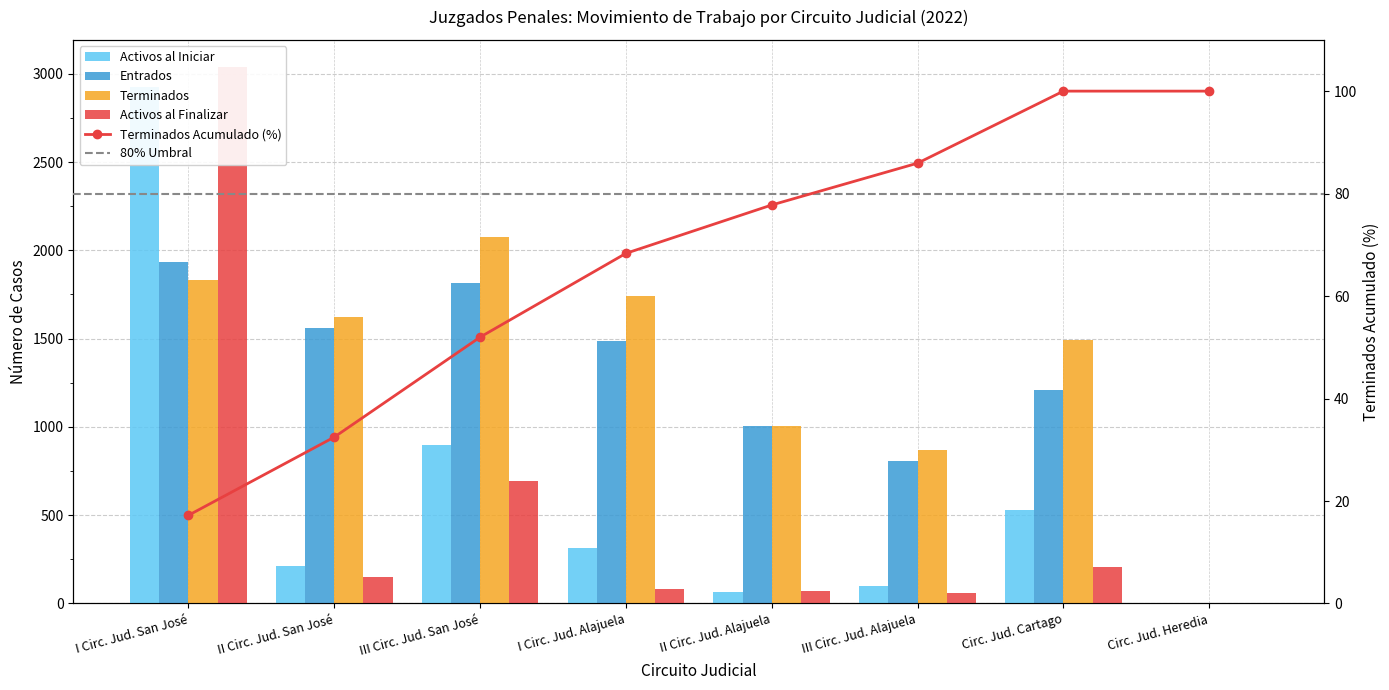

How many values in Entrados are above zero?

7